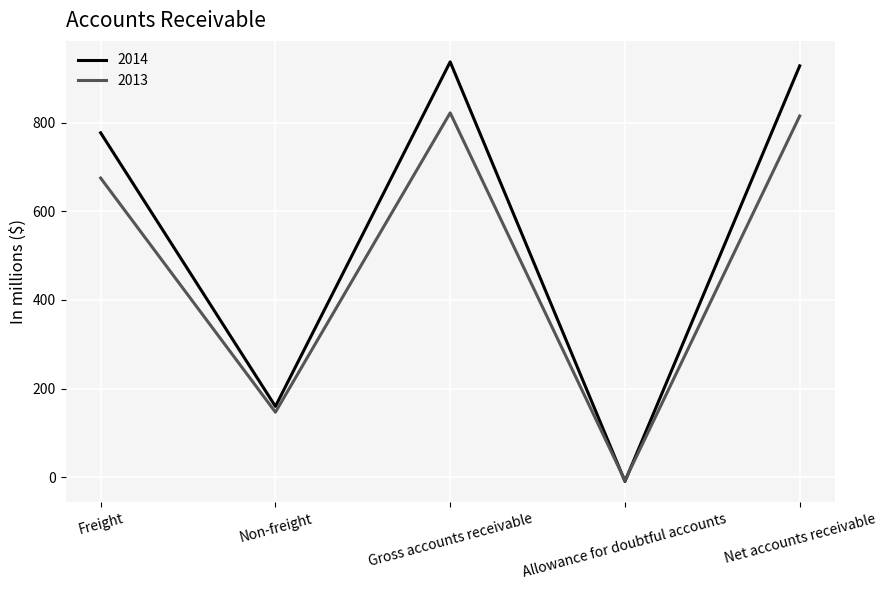

The 2014 series shows 228 at Freight. True or false?

False